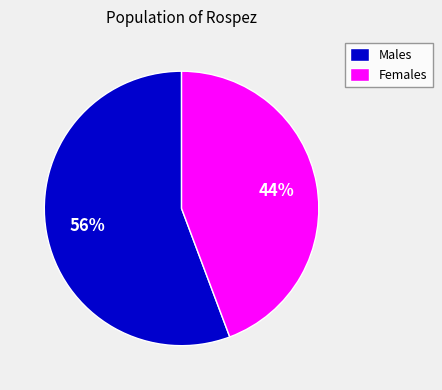

To the nearest percent, what is the combined percentage of Males and Females?

100%